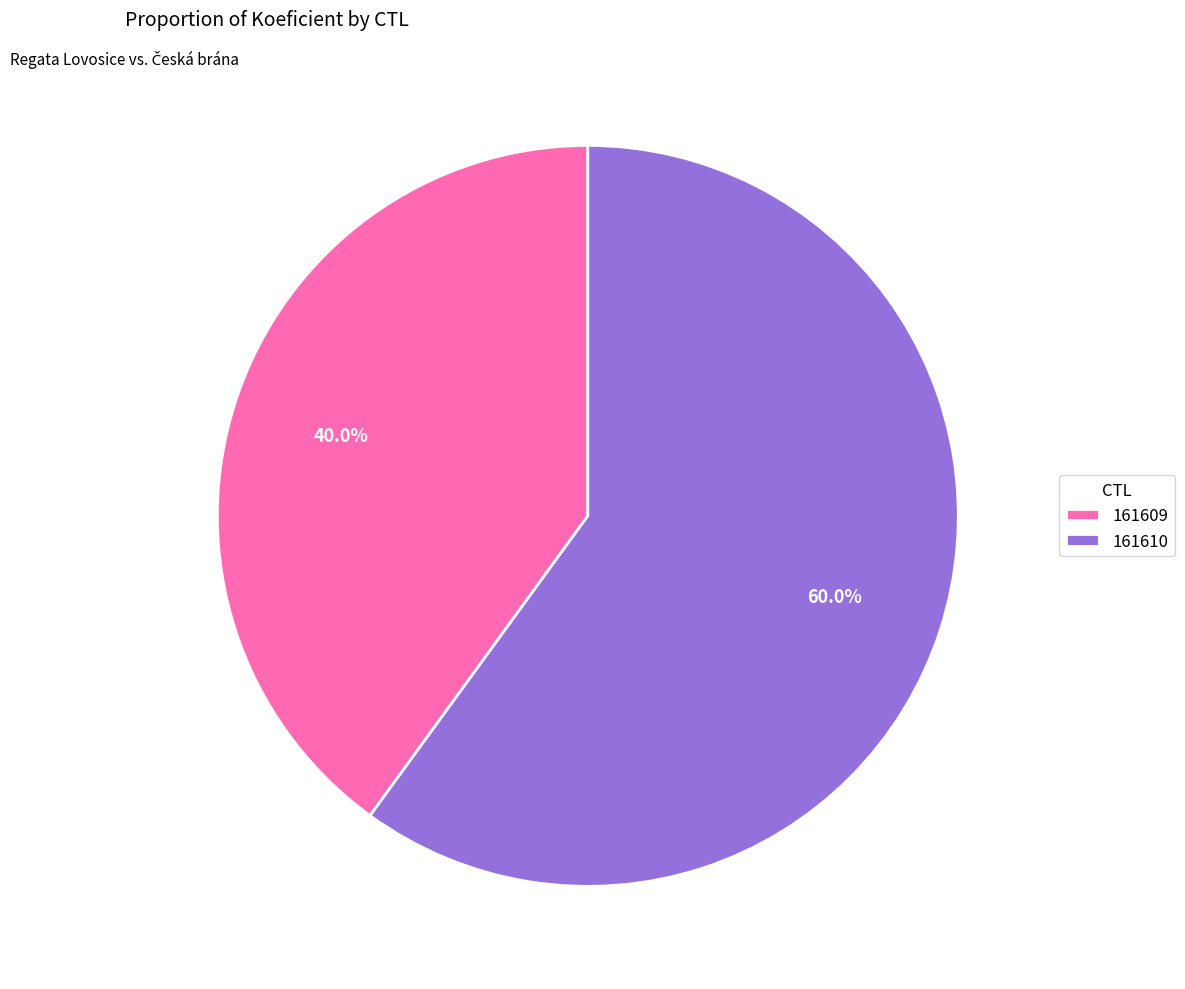

To the nearest percent, what is the average slice percentage?

50%